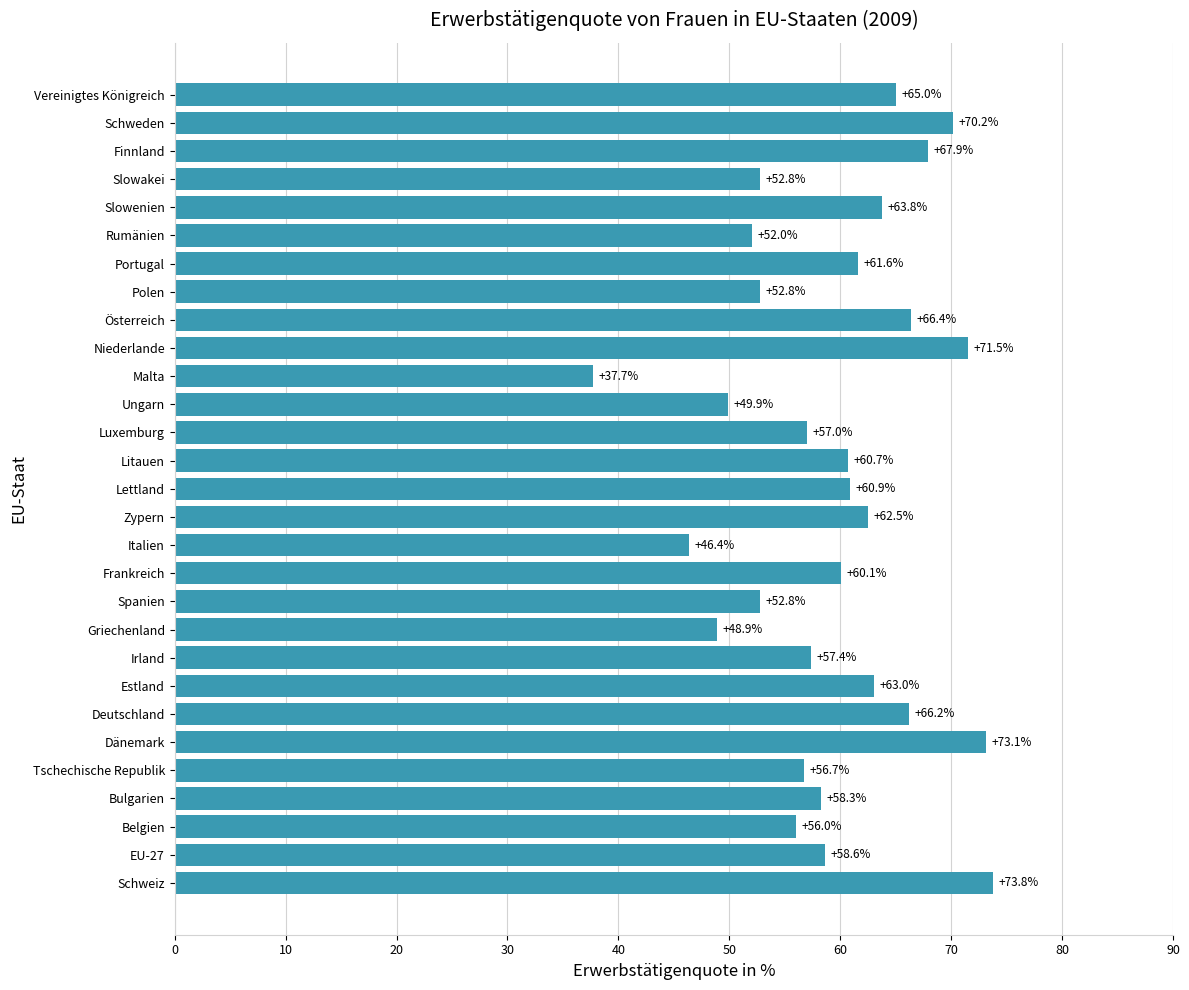

Is it true that the value at Vereinigtes Königreich is 65.0?

True